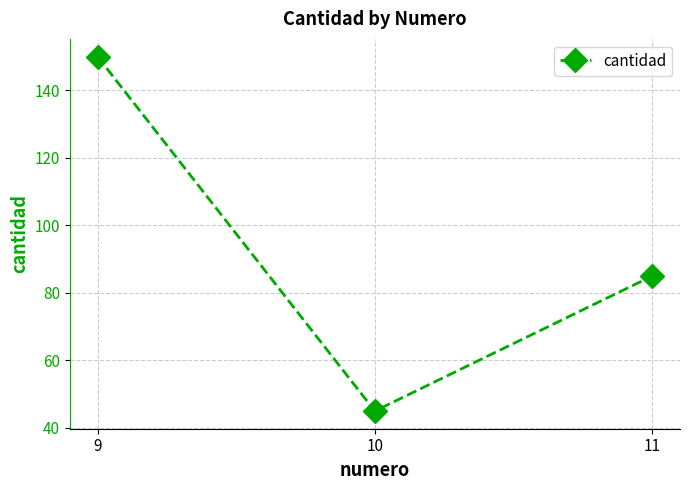

Does the chart have visible grid lines?

Yes